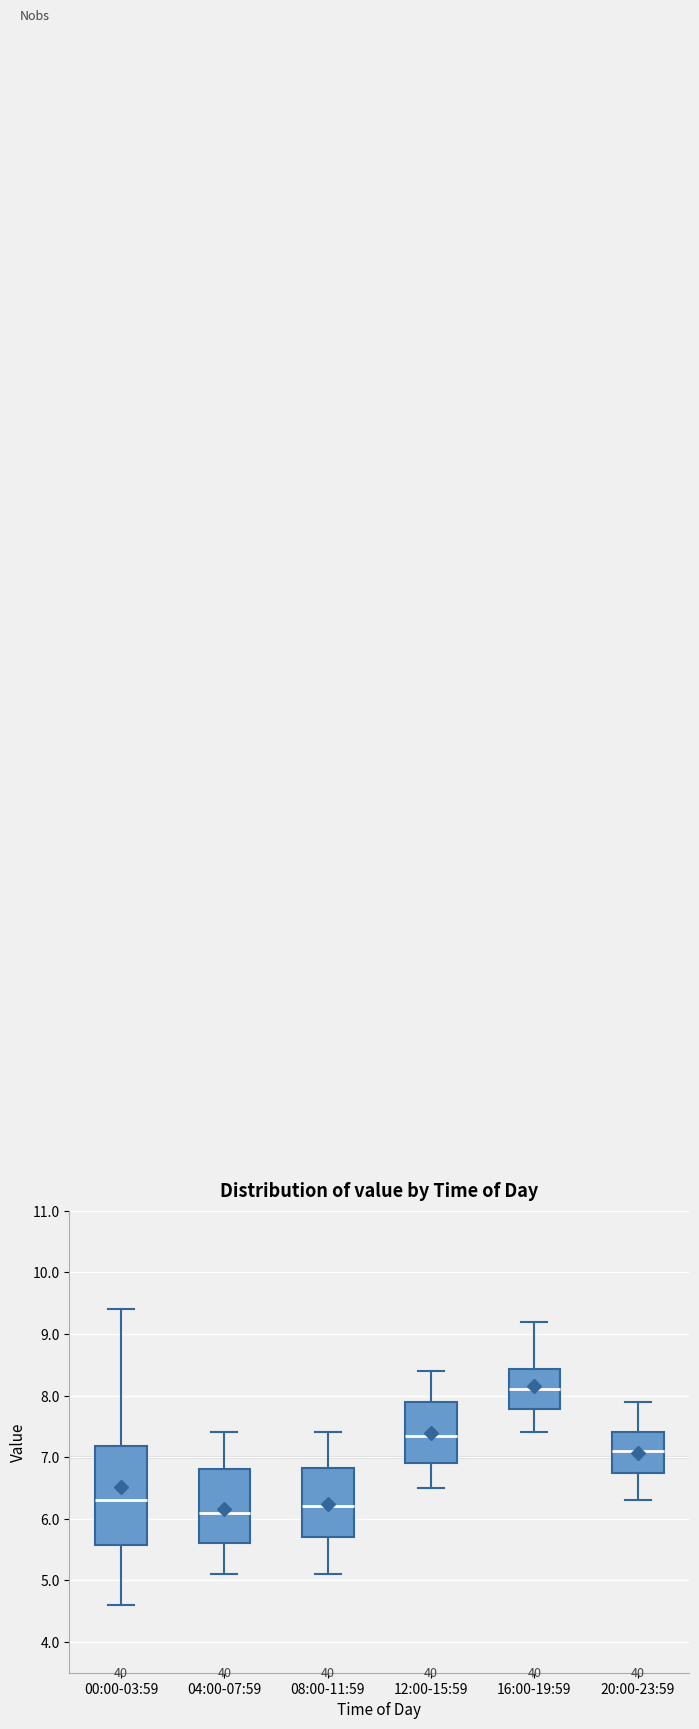

Reading left to right, read every box against the y-axis: the position of its median line, the range the box covers, and the ends of its whiskers. The values are not printed on the chart, so give them approximately, as read against the axis.

00:00-03:59: median 6.3, box 5.6 to 7.2, whiskers 4.6 to 9.4
04:00-07:59: median 6.1, box 5.6 to 6.8, whiskers 5.1 to 7.4
08:00-11:59: median 6.2, box 5.7 to 6.8, whiskers 5.1 to 7.4
12:00-15:59: median 7.4, box 6.9 to 7.9, whiskers 6.5 to 8.4
16:00-19:59: median 8.1, box 7.8 to 8.4, whiskers 7.4 to 9.2
20:00-23:59: median 7.1, box 6.8 to 7.4, whiskers 6.3 to 7.9